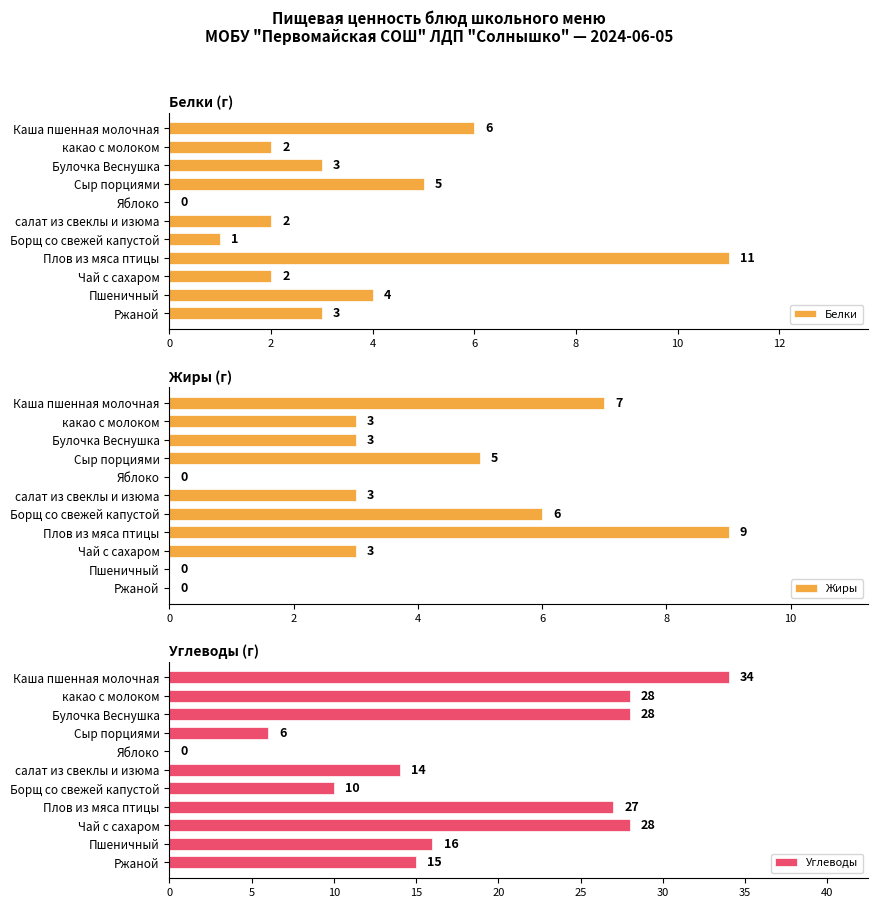

Reading right to left, transcribe all the data shown in this chart.

Белки: 3	4	2	11	1	2	0	5	3	2	6
Жиры: 0	0	3	9	6	3	0	5	3	3	7
Углеводы: 15	16	28	27	10	14	0	6	28	28	34